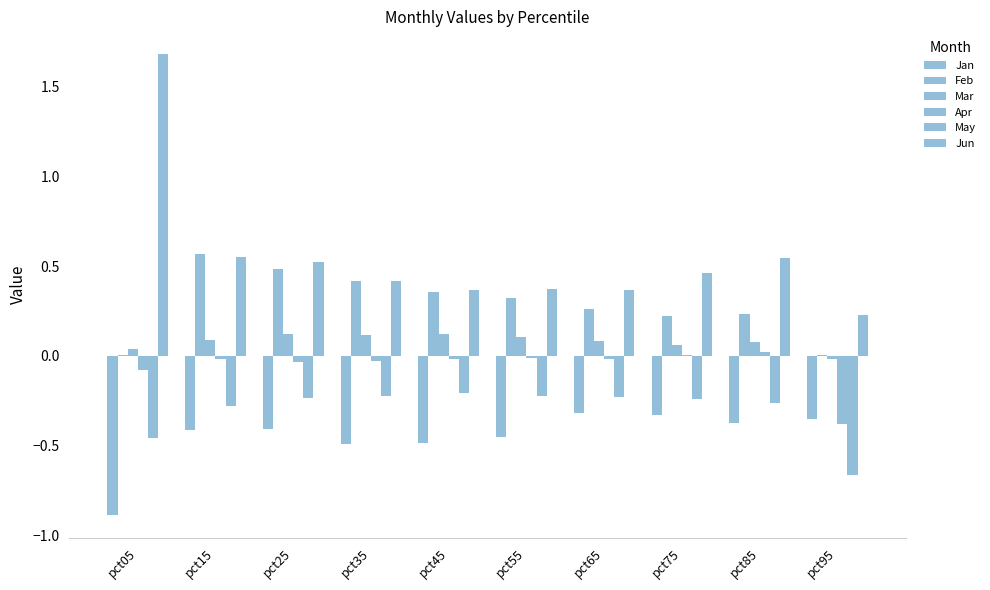

Is it true that Jun equals 0.6 at pct75?

False